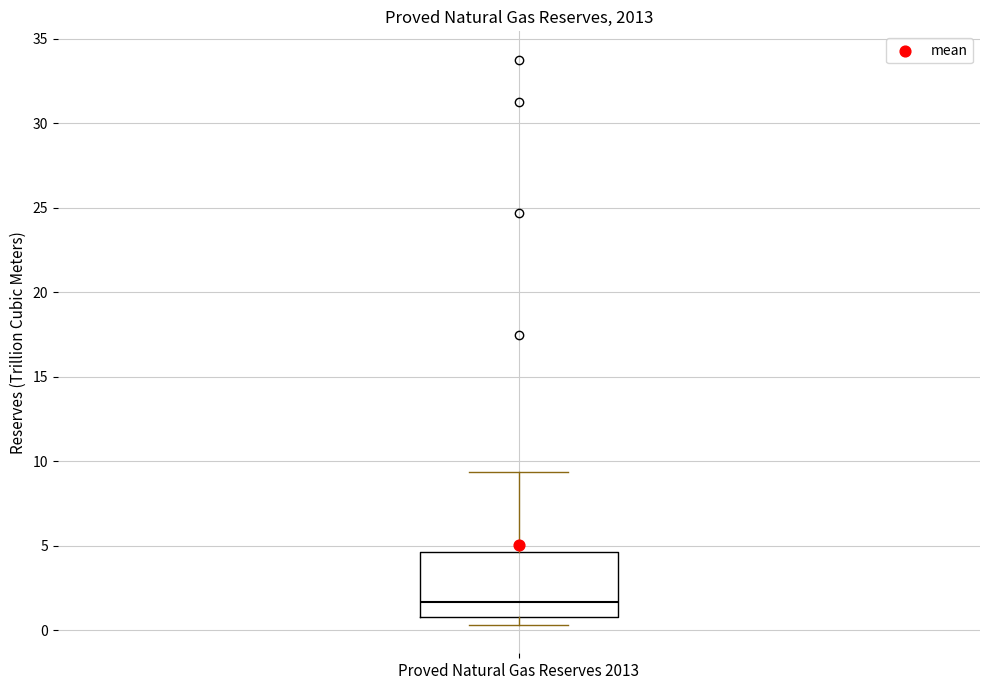

Transcribe this box plot: give where the median line is, the range the box spans, and where the two whiskers end, as read against the y-axis. The values are not printed on the chart, so give them approximately, as read against the axis.

median 1.5, box 1.0 to 4.5, whiskers 0.5 to 9.5